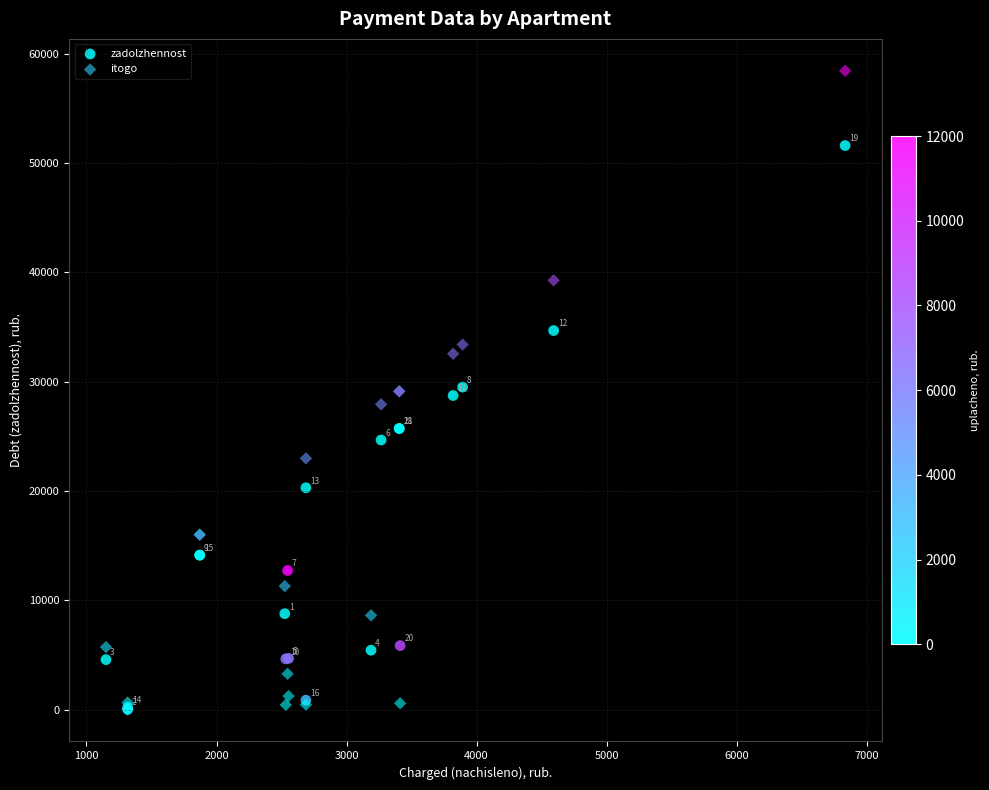

In the itogo series, what Y value is closest to 29212?

29111.1